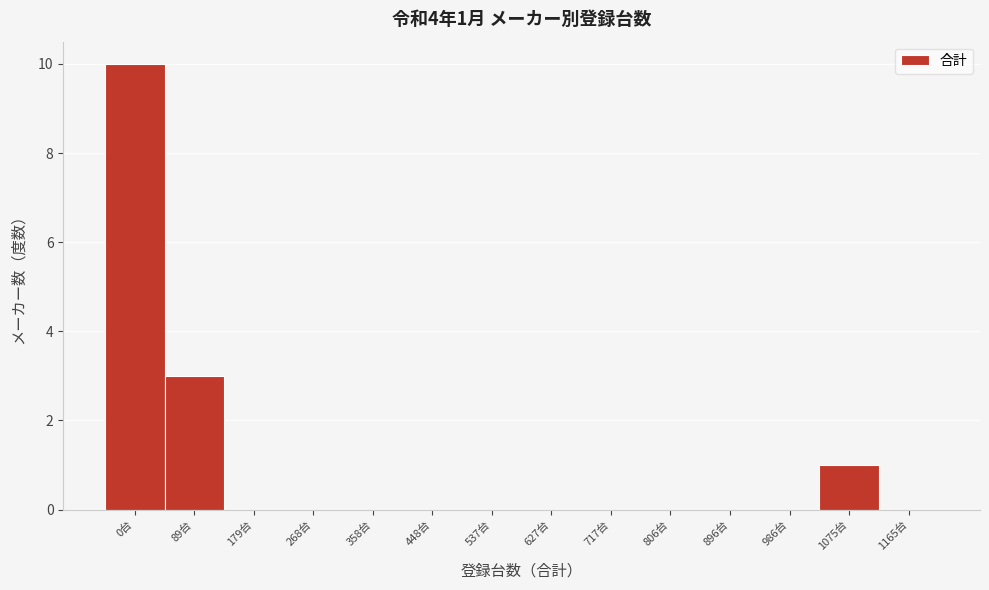

Reading left to right, list all the values displayed in this chart.

0台=10	89台=3	179台=0	268台=0	358台=0	448台=0	537台=0	627台=0	717台=0	806台=0	896台=0	986台=0	1075台=1	1165台=0